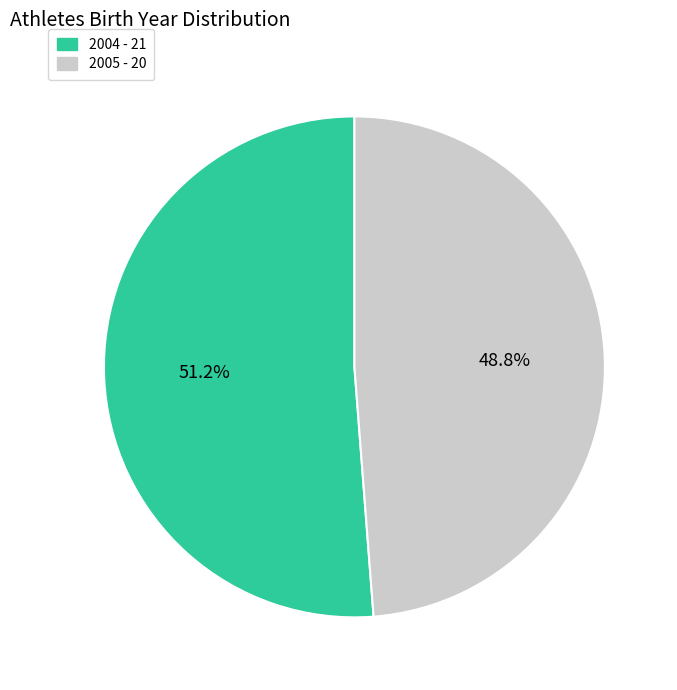

How many segments does this pie chart have?

2